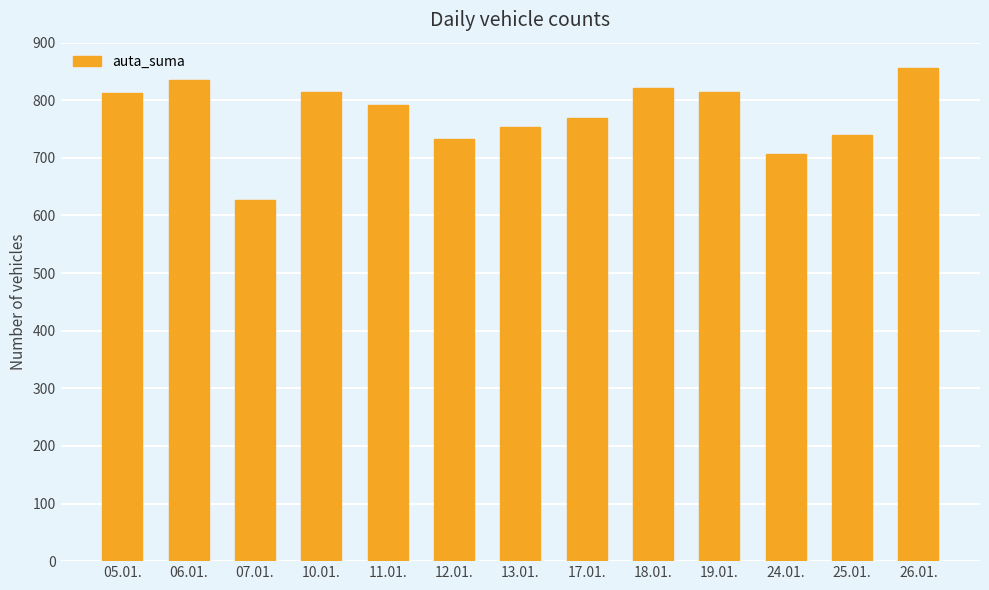

Which category has the highest value across all series?

26.01.